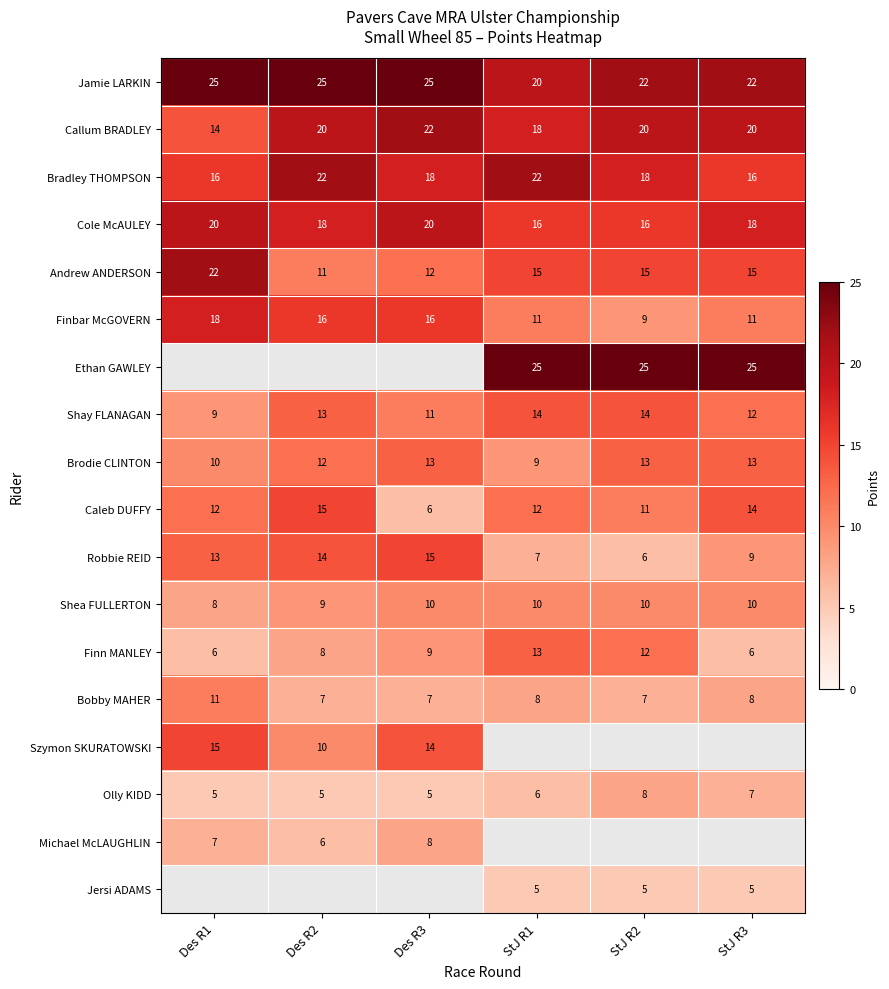

List the labels in order of Robbie REID value, smallest first.

StJ R2, StJ R1, StJ R3, Des R1, Des R2, Des R3